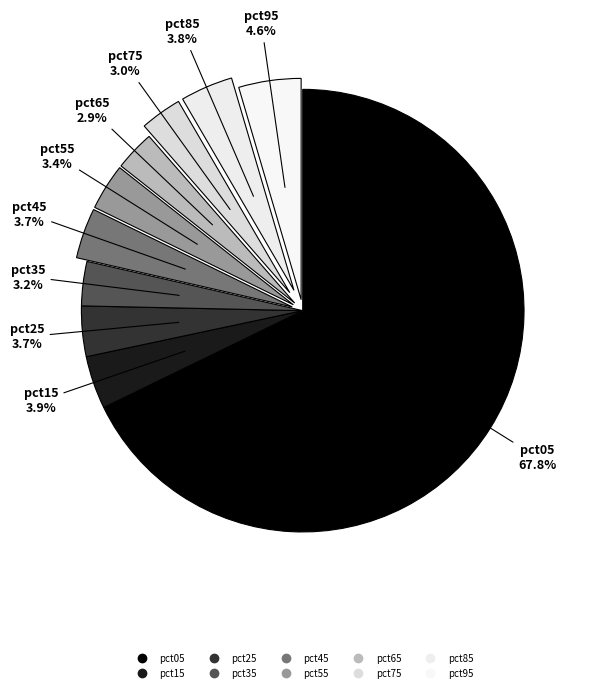

How many segments does this pie chart have?

10